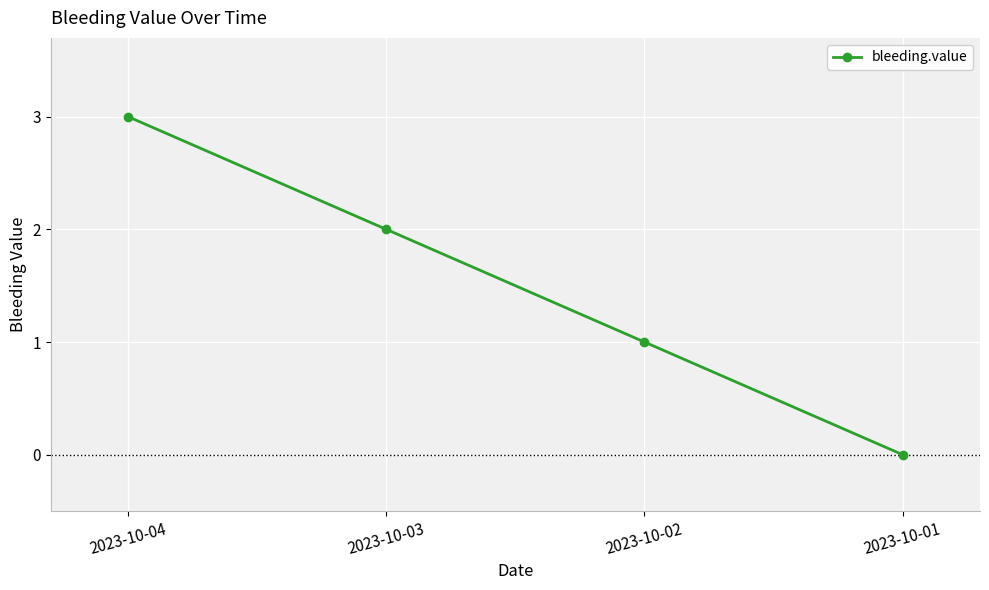

Rank the categories by value from lowest to highest.

2023-10-01, 2023-10-02, 2023-10-03, 2023-10-04